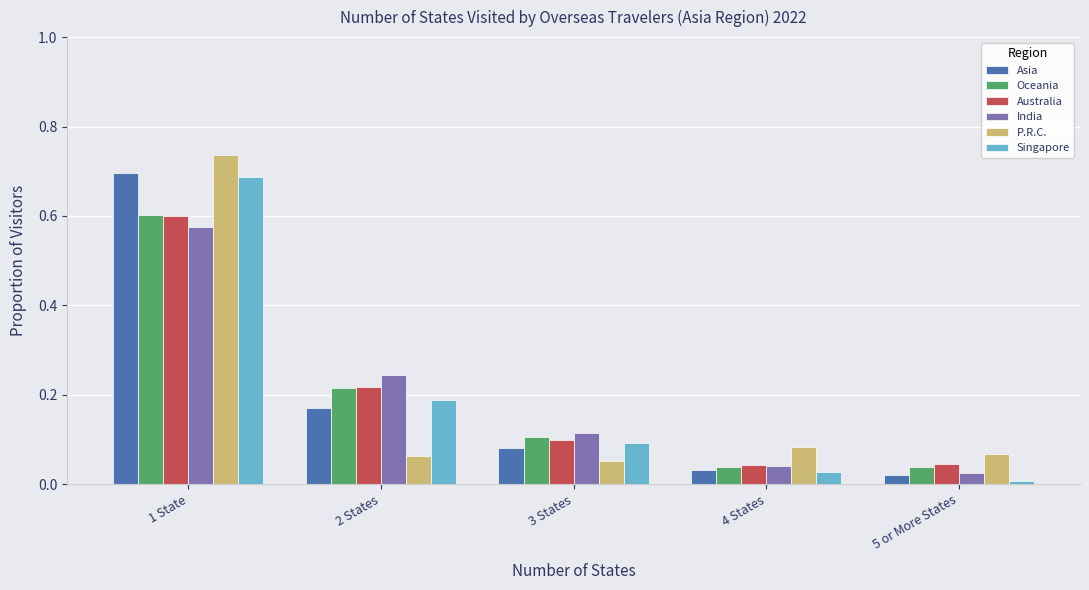

Which series changed the most between 2 States and 5 or More States?

India